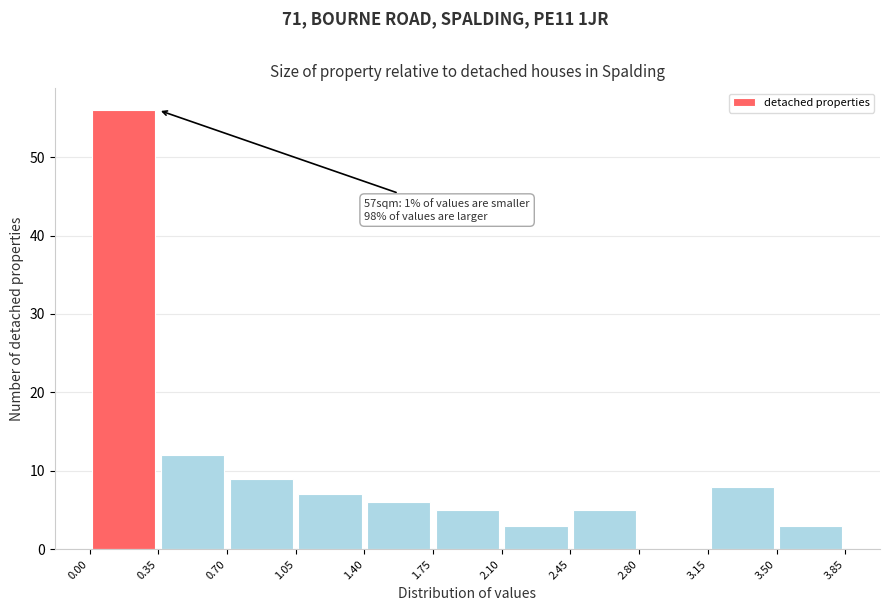

Which range on the x-axis has the tallest bar?

0.00 to 0.35